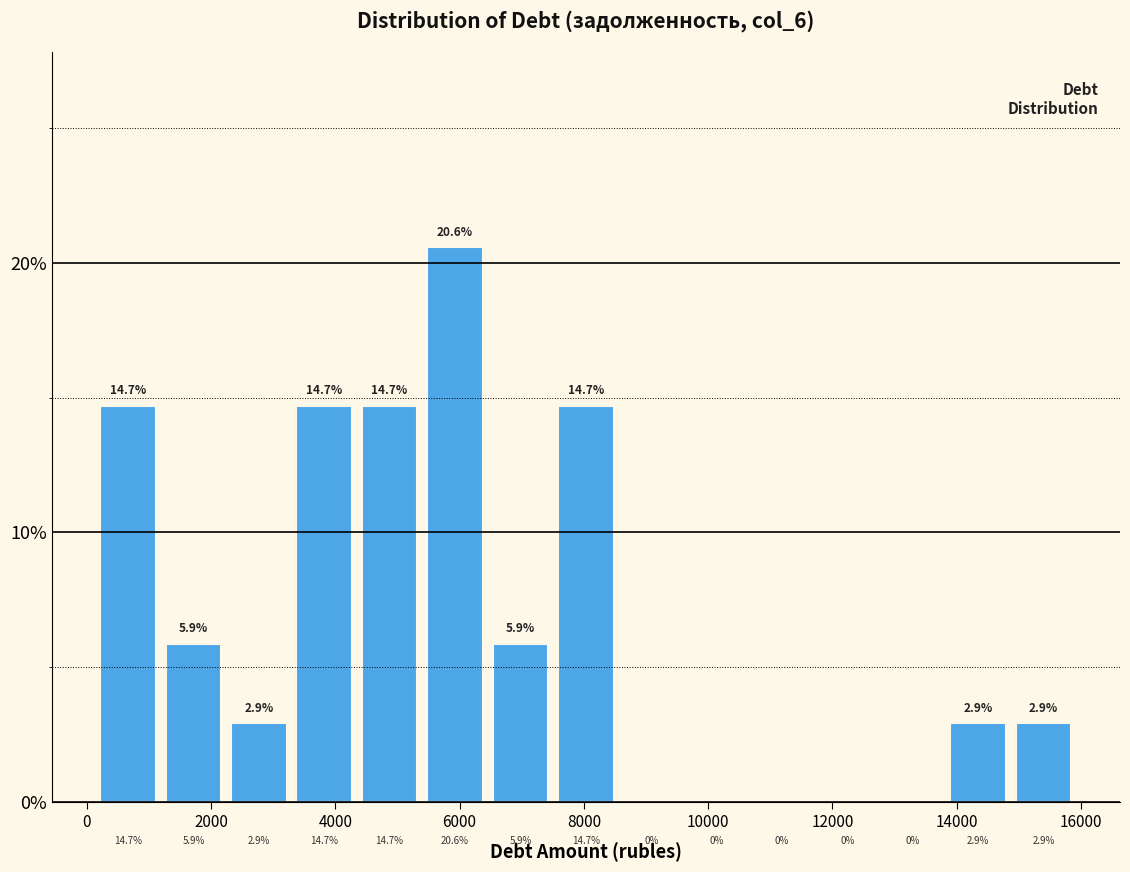

Over which range of the x-axis is the bar tallest?

5400 to 6400